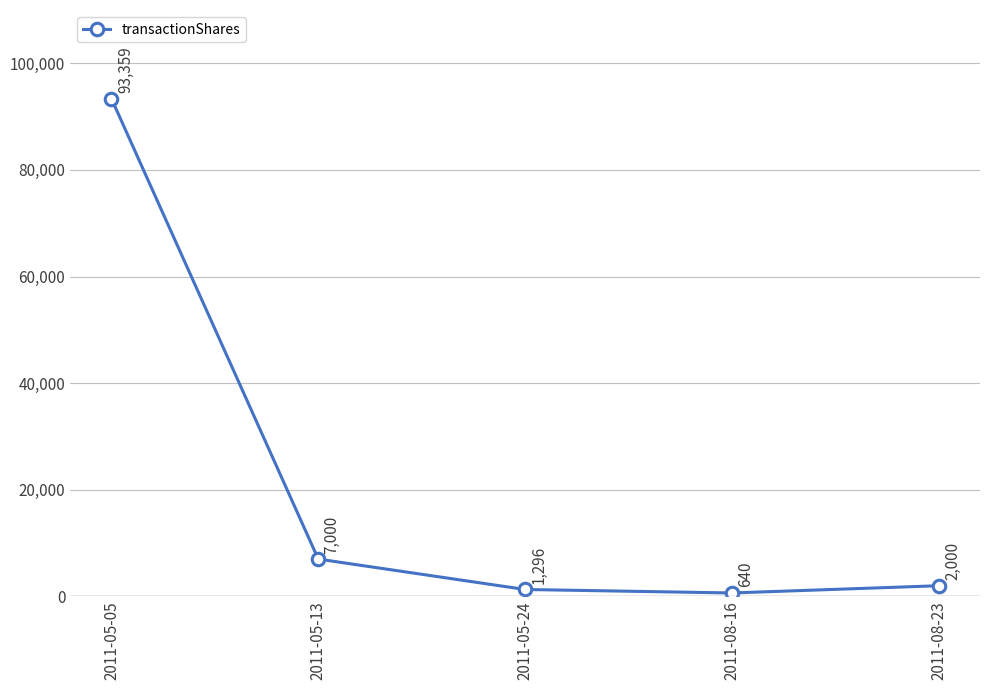

Where does the data first go above 2000?

2011-05-05